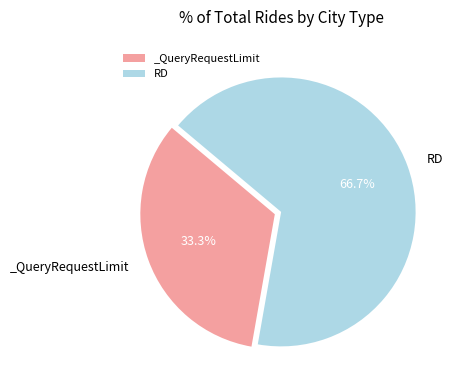

True or false: RD accounts for 59% of the total.

False